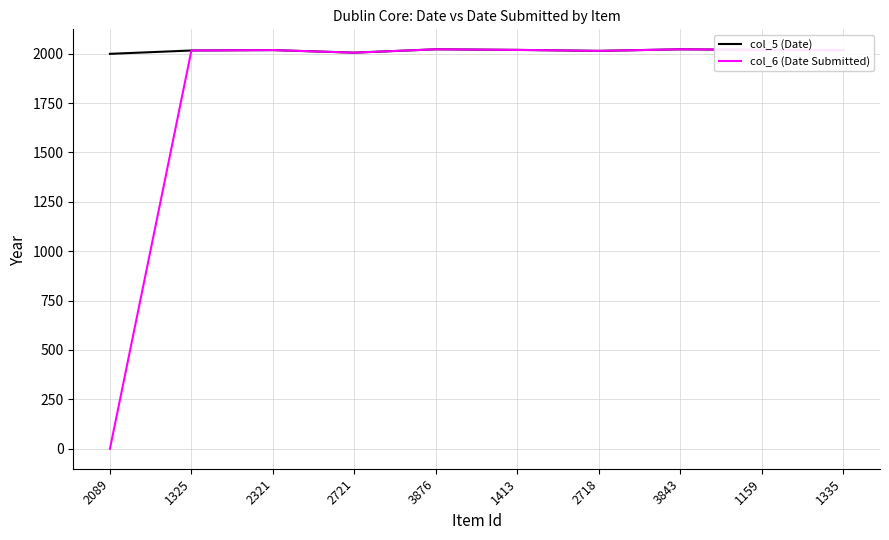

What are all the series names shown in the legend?

col_5 (Date), col_6 (Date Submitted)